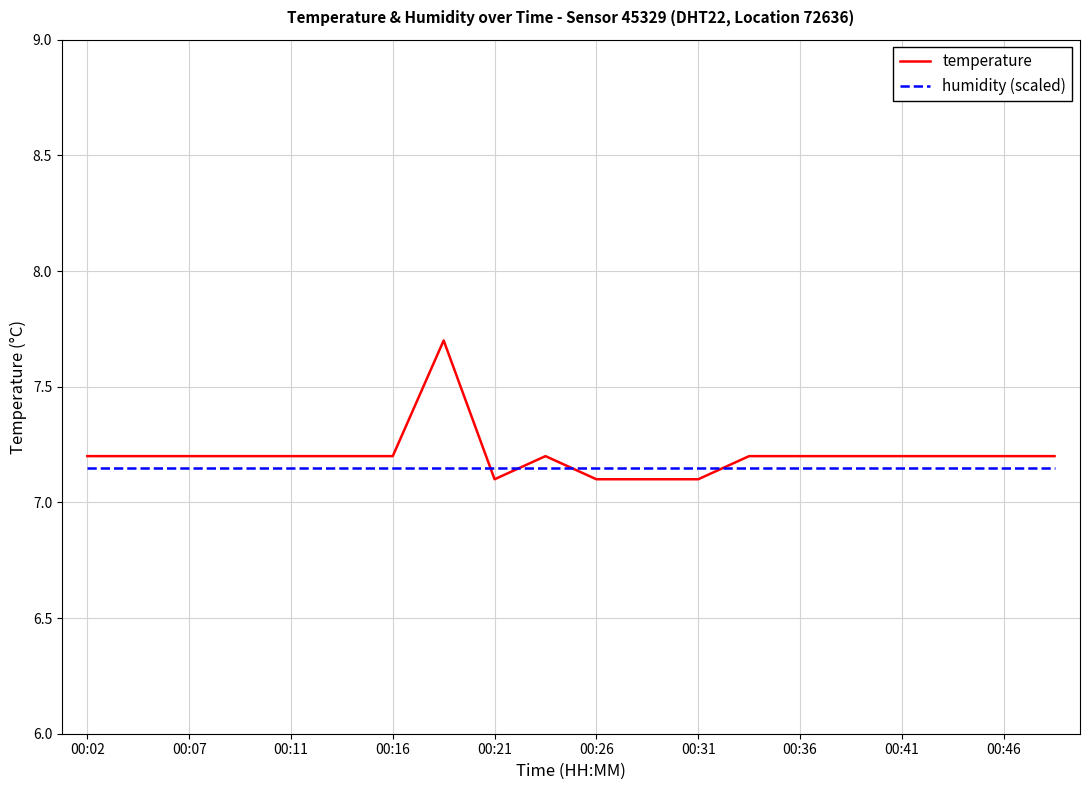

What is the smallest value displayed?

7.1